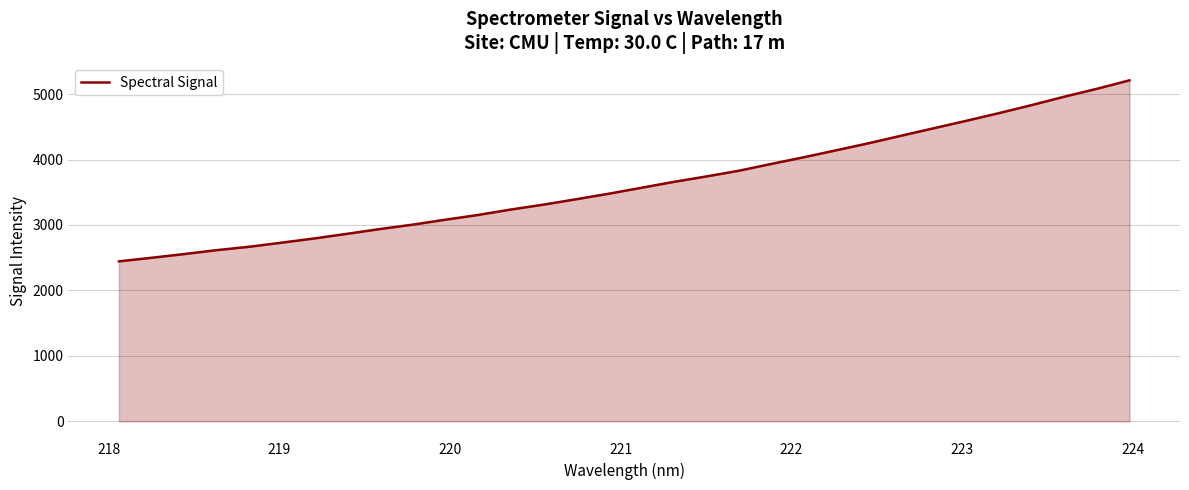

What is the smallest value displayed?

2444.0